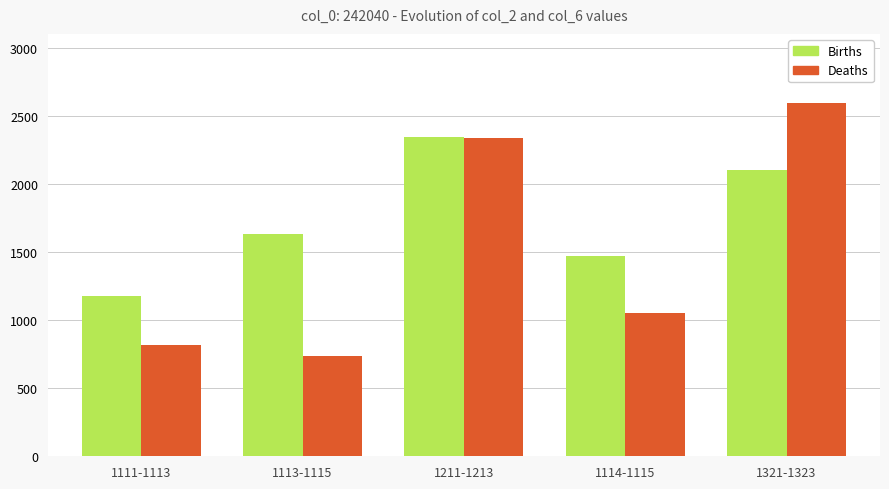

What is the average value of the Births series?

1745